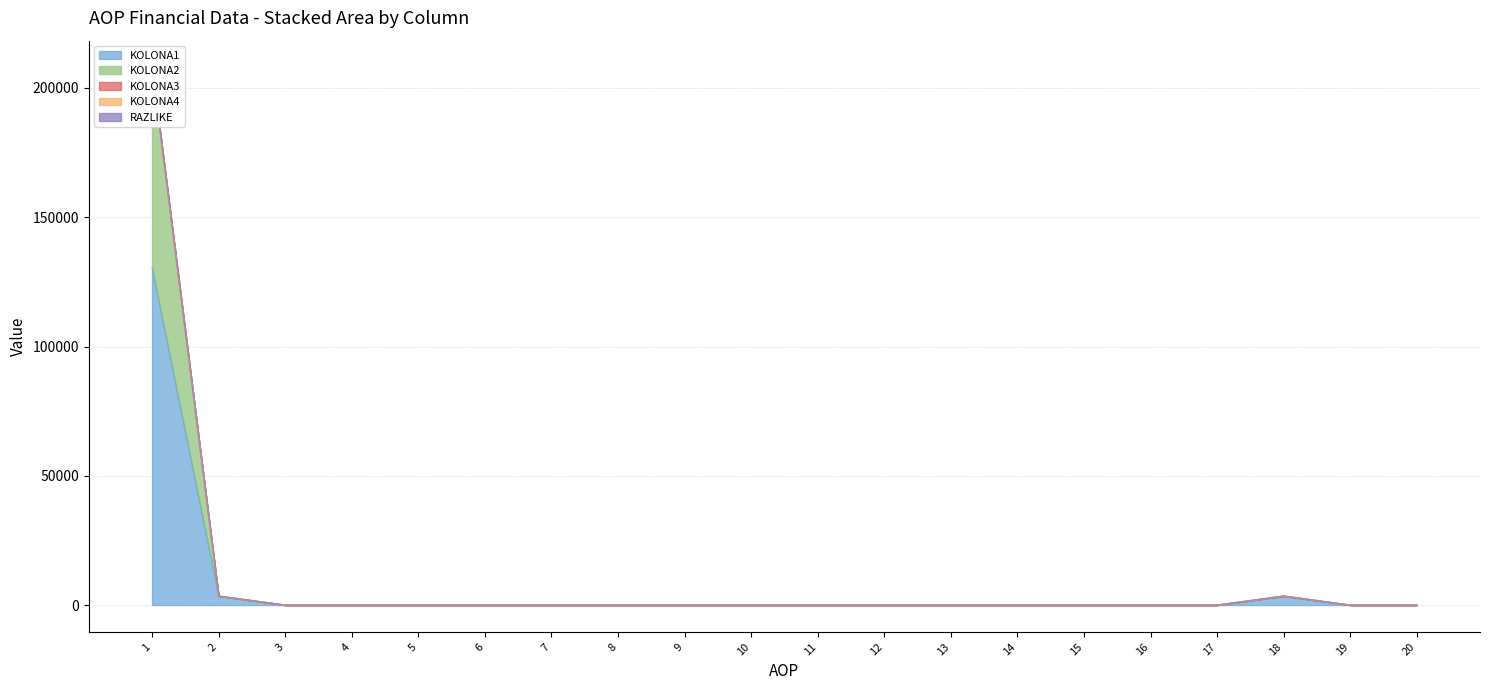

Reading left to right, transcribe all the data shown in this chart.

KOLONA1: 1=130523	2=3508	3=0	4=0	5=0	6=0	7=0	8=0	9=0	10=0	11=0	12=0	13=0	14=0	15=0	16=0	17=0	18=3508	19=0	20=0
KOLONA2: 1=77386	2=0	3=0	4=0	5=0	6=0	7=0	8=0	9=0	10=0	11=0	12=0	13=0	14=0	15=0	16=0	17=0	18=0	19=0	20=0
KOLONA3: 1=0	2=0	3=0	4=0	5=0	6=0	7=0	8=0	9=0	10=0	11=0	12=0	13=0	14=0	15=0	16=0	17=0	18=0	19=0	20=0
KOLONA4: 1=0	2=0	3=0	4=0	5=0	6=0	7=0	8=0	9=0	10=0	11=0	12=0	13=0	14=0	15=0	16=0	17=0	18=0	19=0	20=0
RAZLIKE: 1=0	2=0	3=0	4=0	5=0	6=0	7=0	8=0	9=0	10=0	11=0	12=0	13=0	14=0	15=0	16=0	17=0	18=0	19=0	20=0